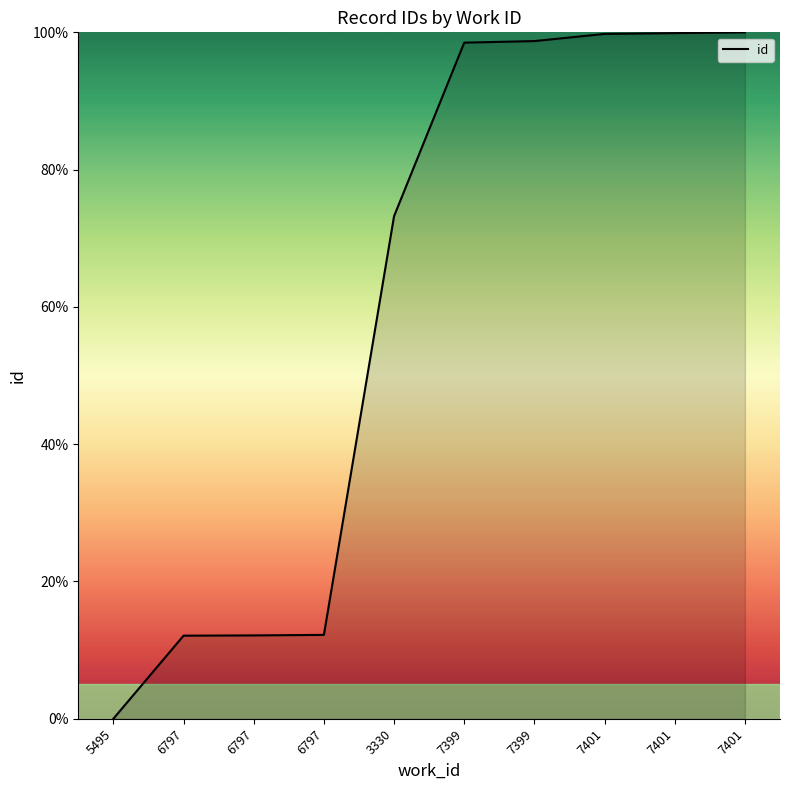

How many lines are shown in the chart?

1